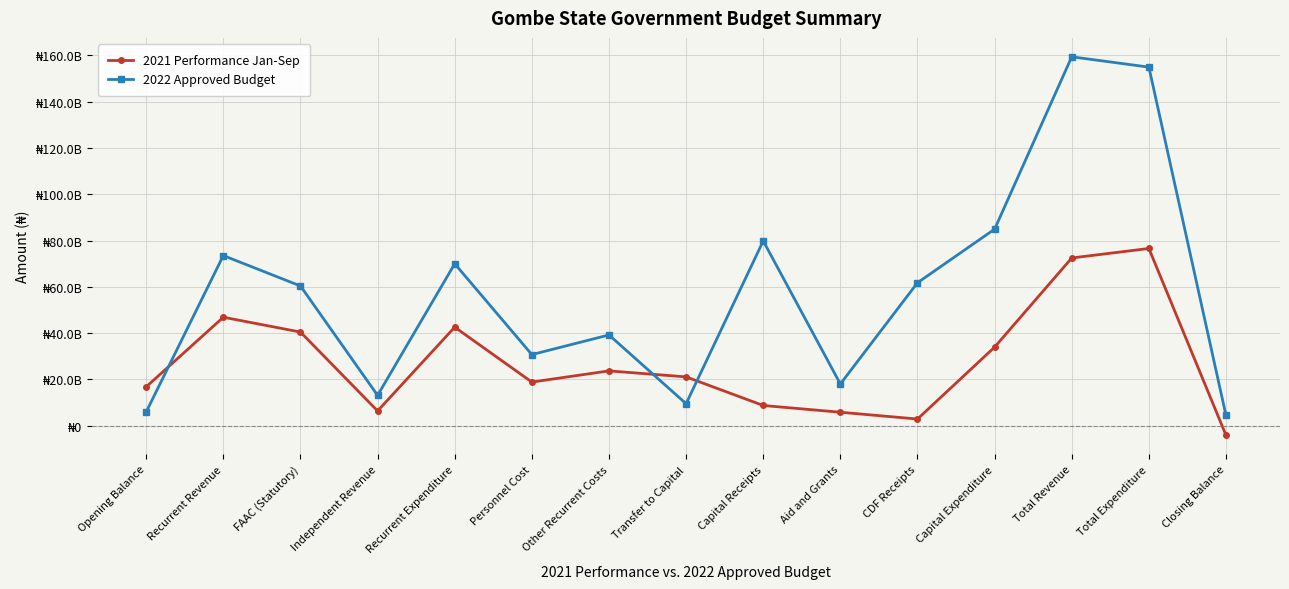

True or false: 2021 Performance Jan-Sep has more than 0 points higher than both neighbors.

True